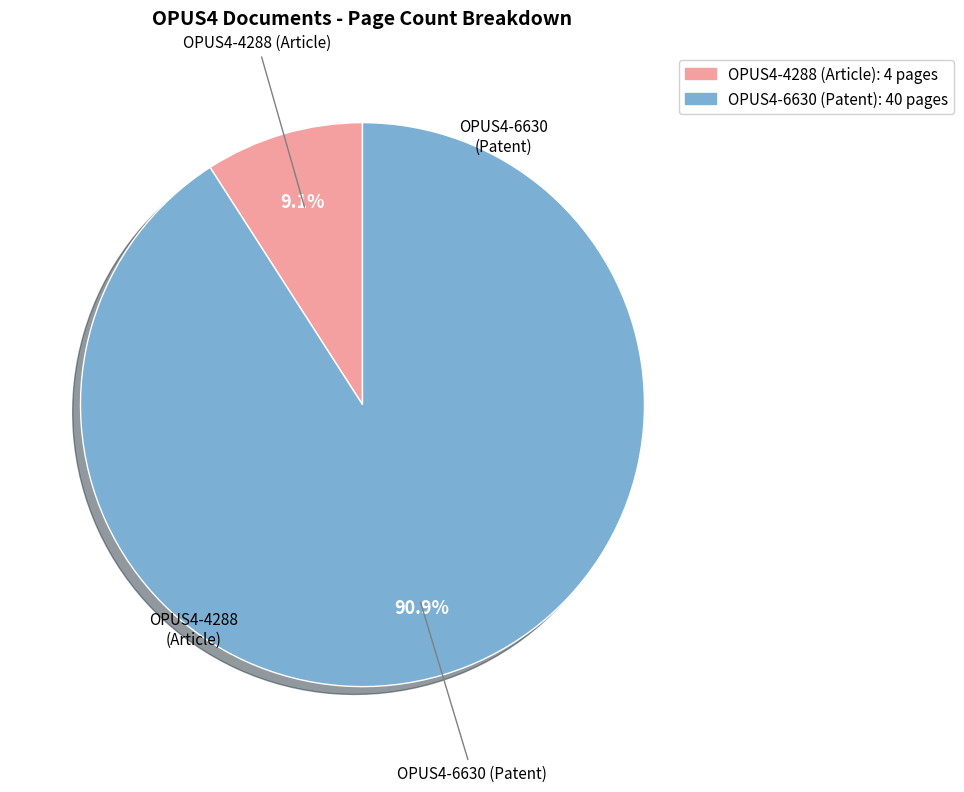

How many segments does this pie chart have?

2